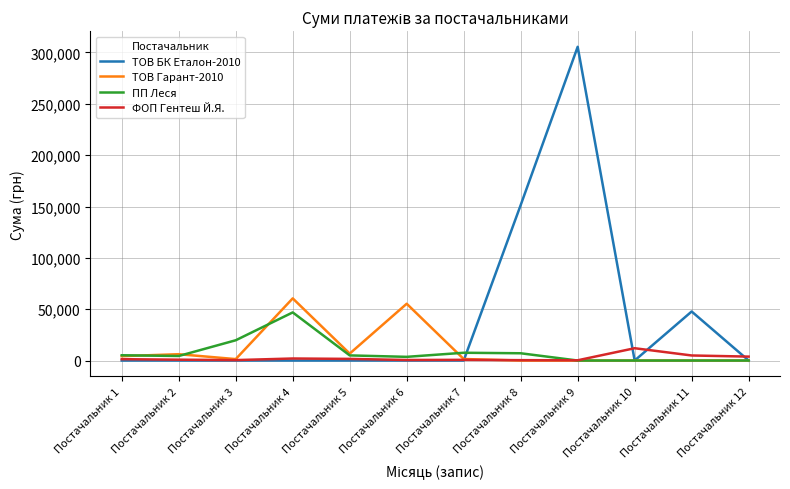

Does the chart have visible grid lines?

Yes